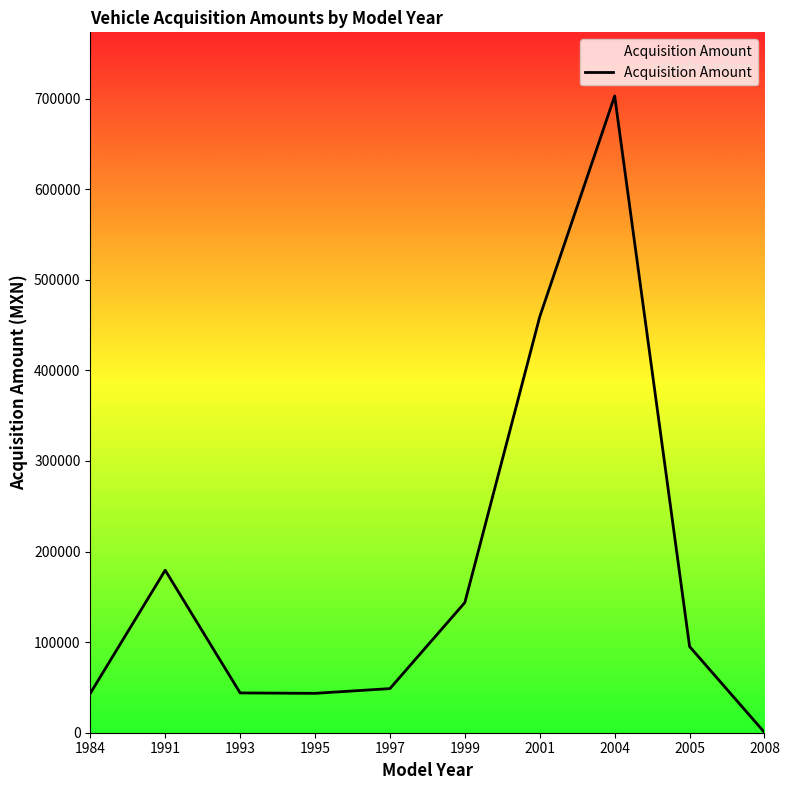

How many lines are shown in the chart?

1